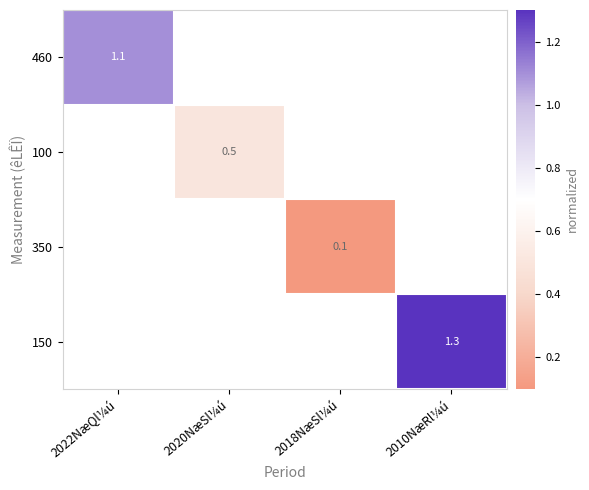

What is the smallest value displayed?

0.1